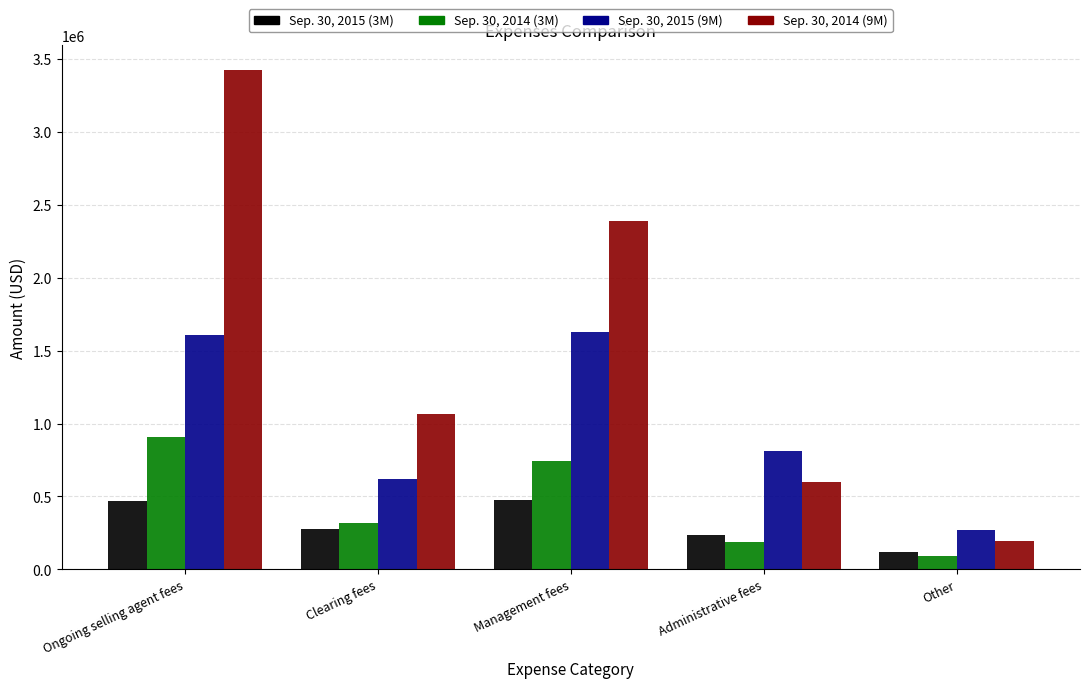

Are the bars grouped side by side (vs. stacked)?

Yes